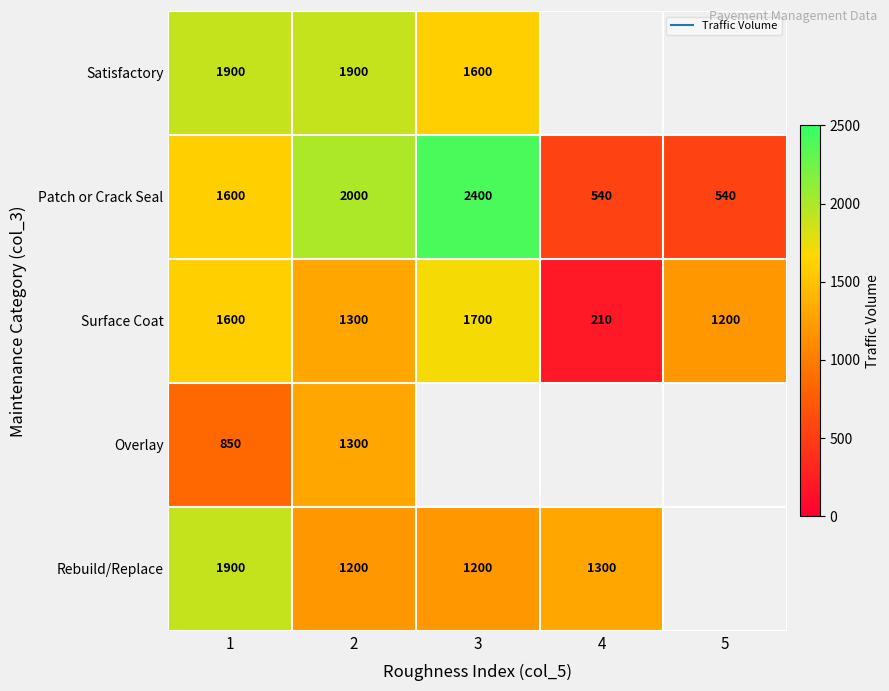

Which has a higher value, 5 or 2?

2